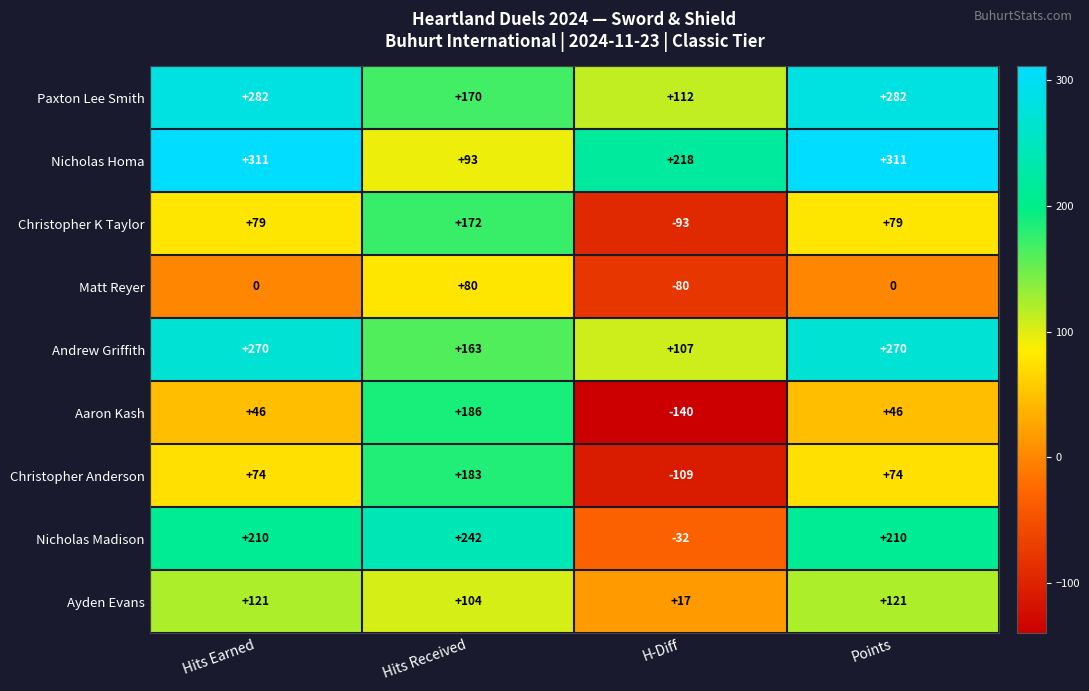

The value of Paxton Lee Smith at H-Diff is 112. True or false?

True